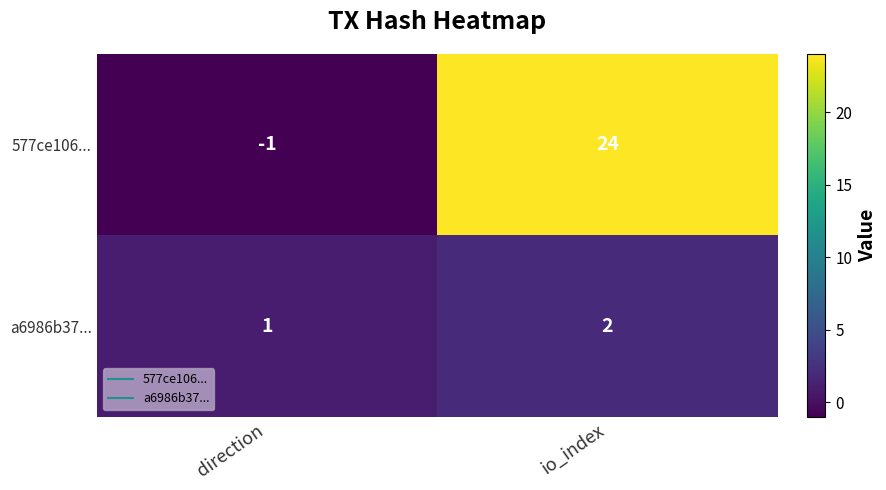

At which category is the sum across all series the highest?

io_index